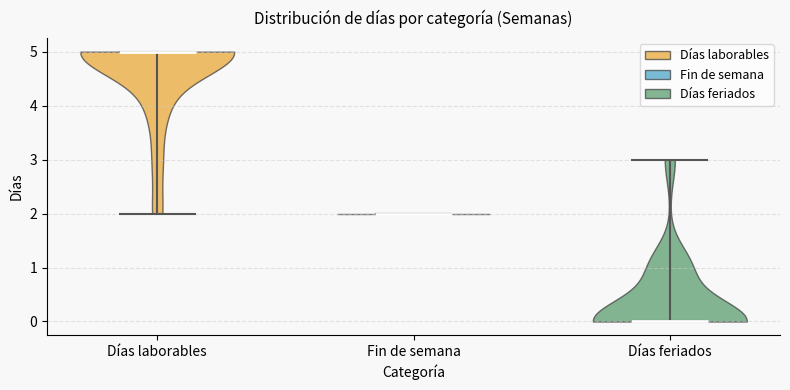

Reading left to right, read every violin against the y-axis: where its median line is, and the lowest and highest points it reaches. The values are not printed on the chart, so give them approximately, as read against the axis.

Días laborables: median line 5, lowest point 2, highest point 5
Fin de semana: median line 2, lowest point 2, highest point 2
Días feriados: median line 0, lowest point 0, highest point 3